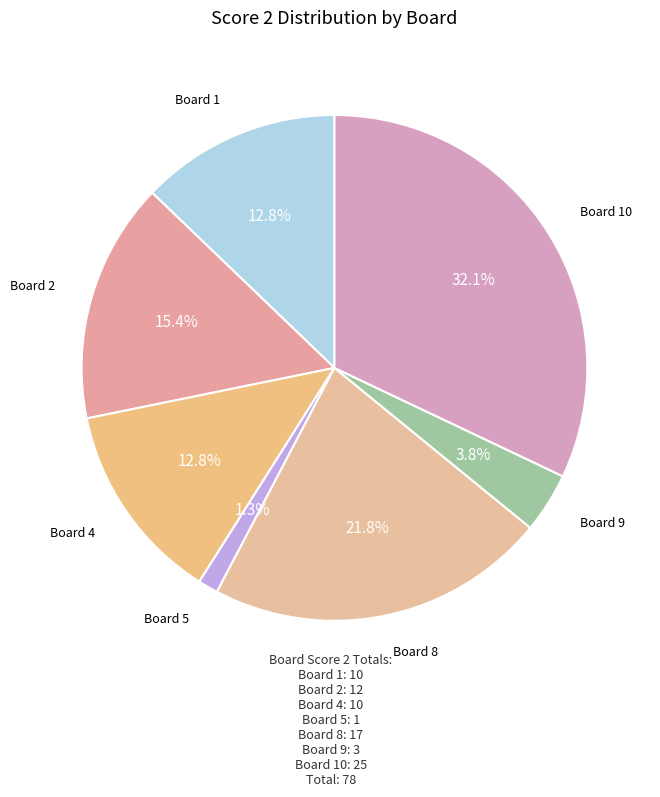

Which category has the biggest portion of the pie?

Board 10